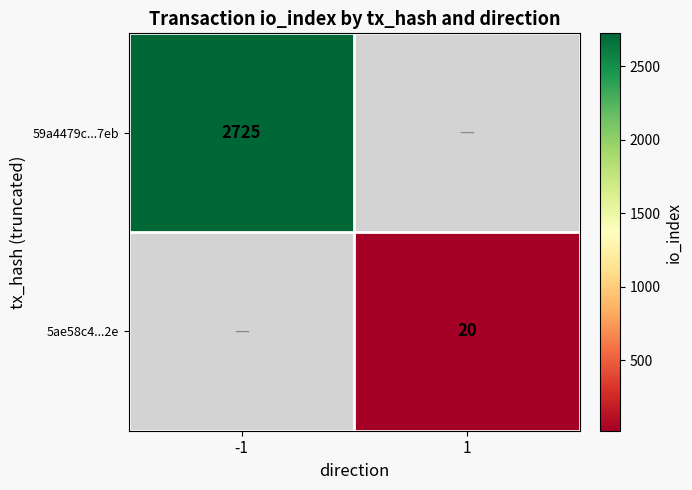

True or false: 5ae58c4...2e has a value of 20 at 1.

True